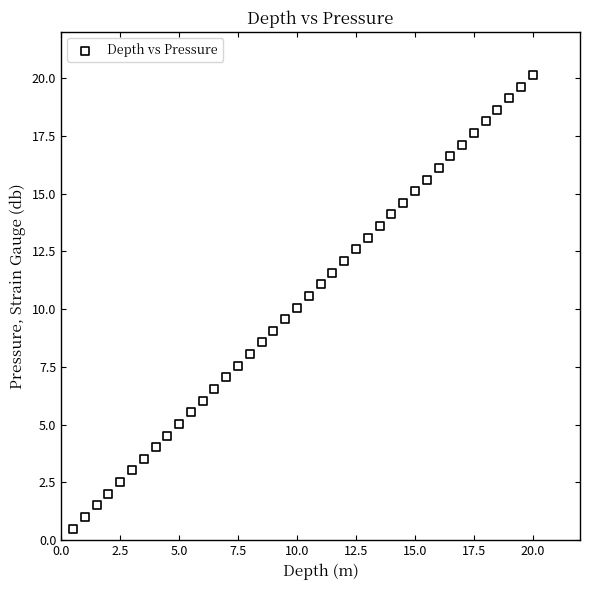

What is the range of X values (max minus min)?

19.5